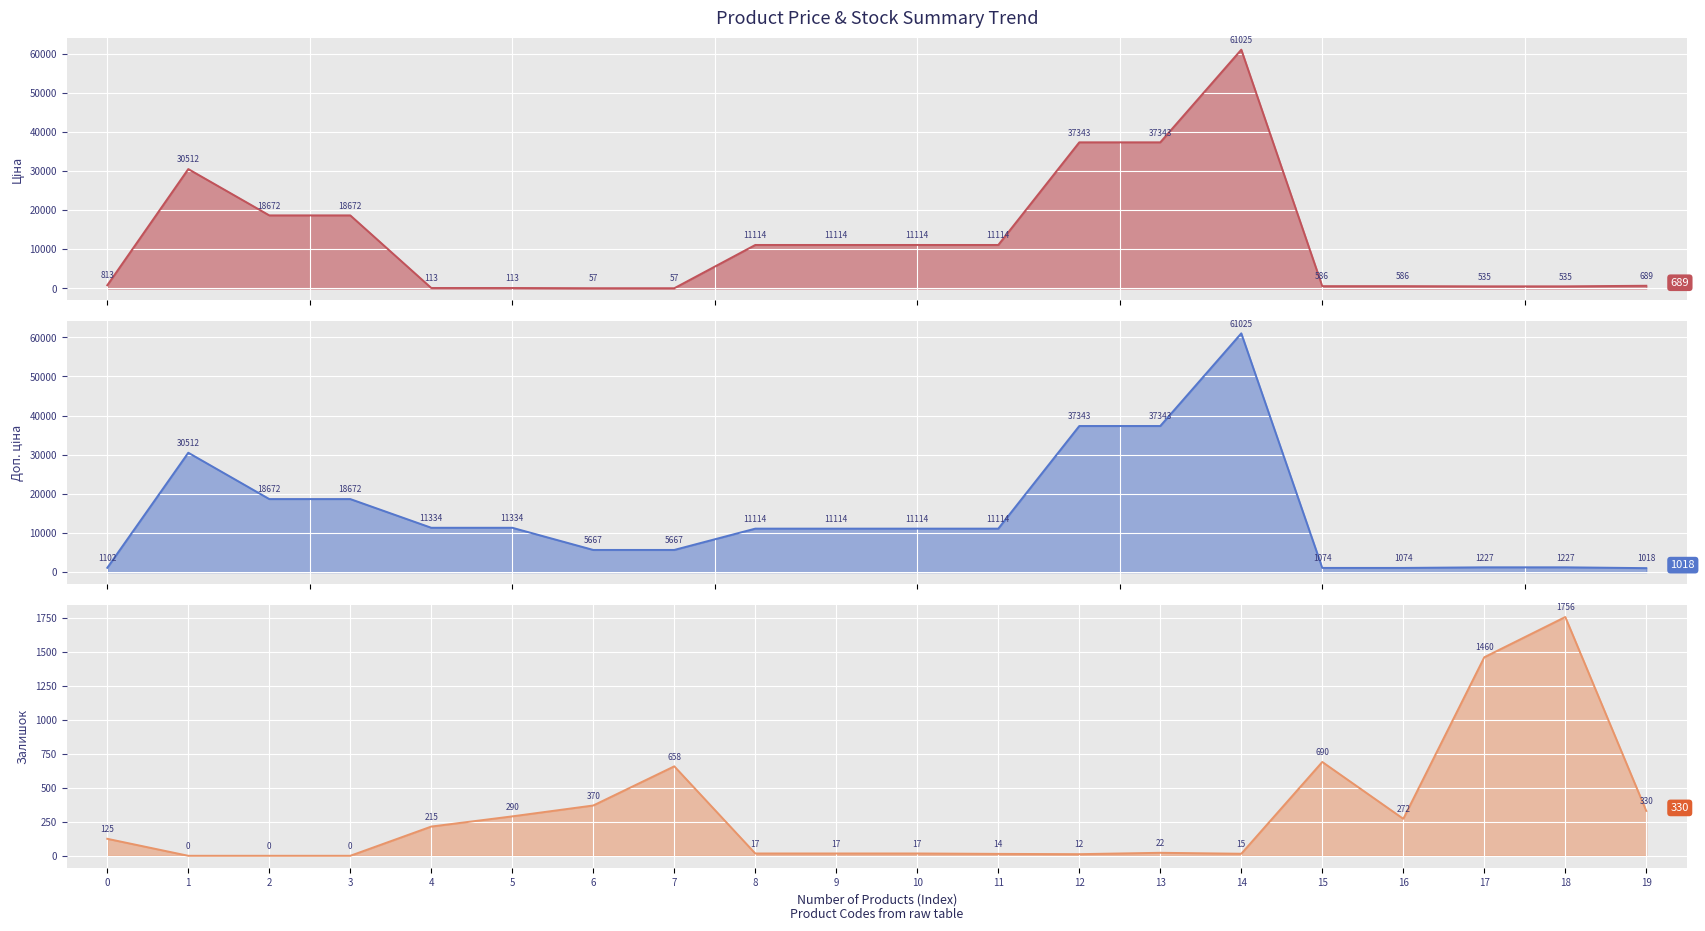

What are all the series names shown in the legend?

Ціна, Доп. ціна, Залишок